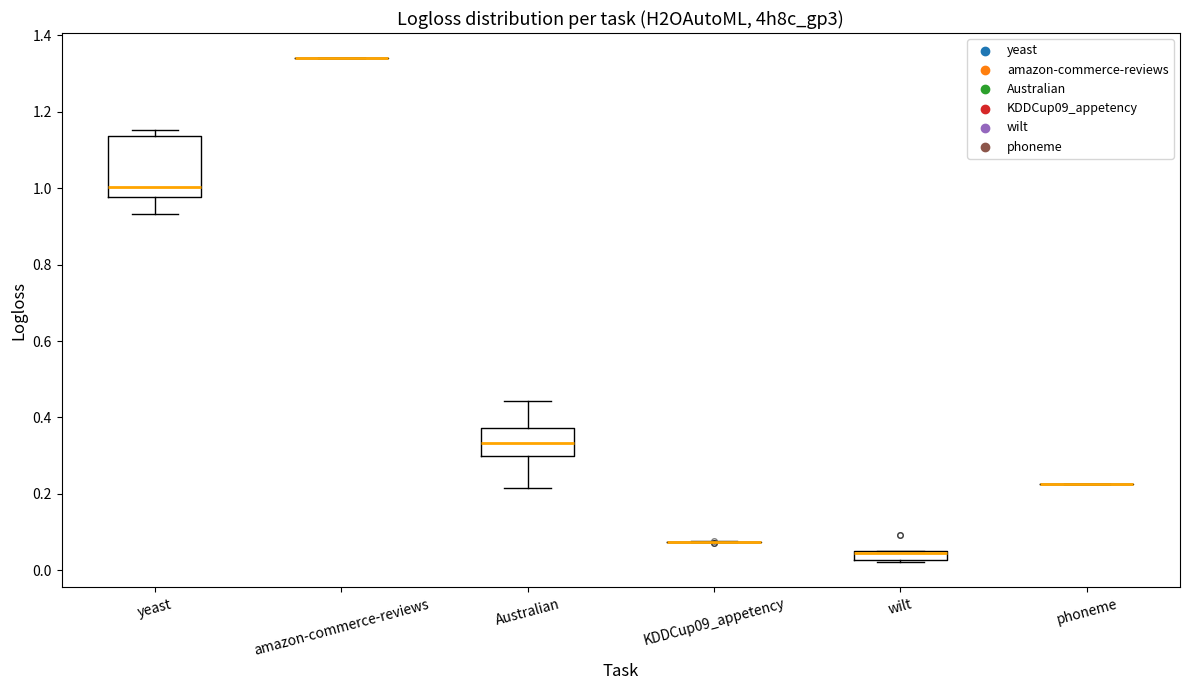

Where is the upper edge of the box for wilt on the y-axis? The values are not printed on the chart, so give them approximately, as read against the axis.

0.06